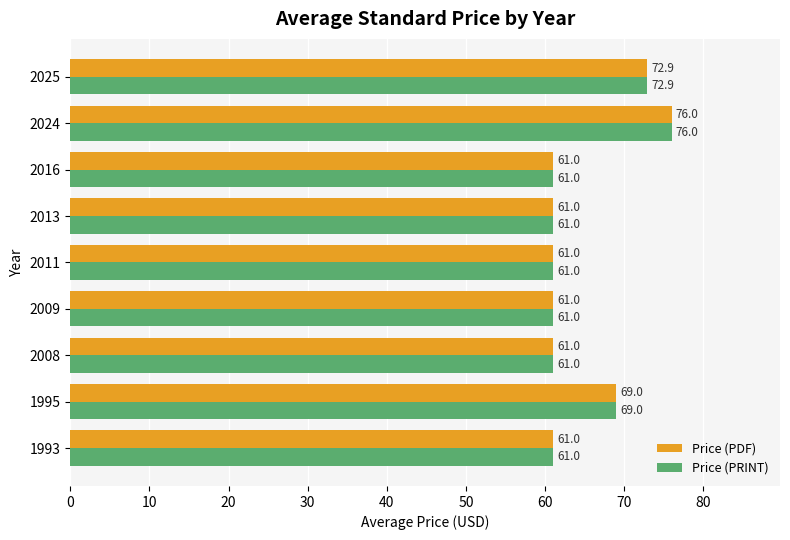

At which label is Price (PRINT) closest to 68?

1995